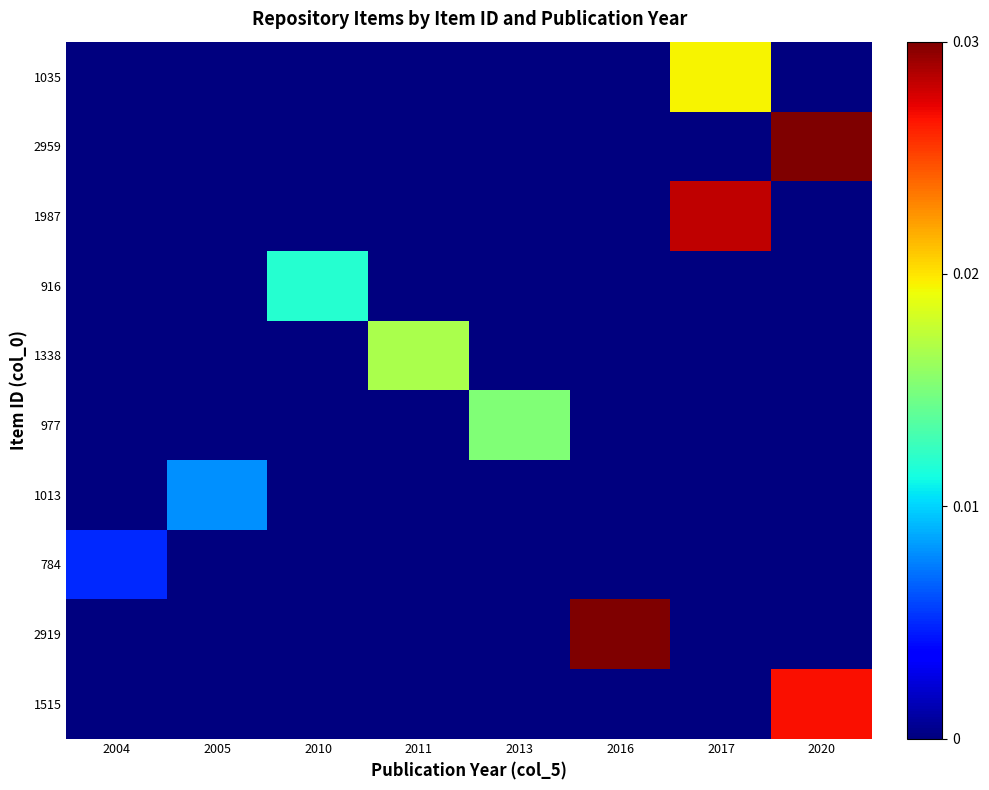

At which category is the sum across all series the highest?

2020